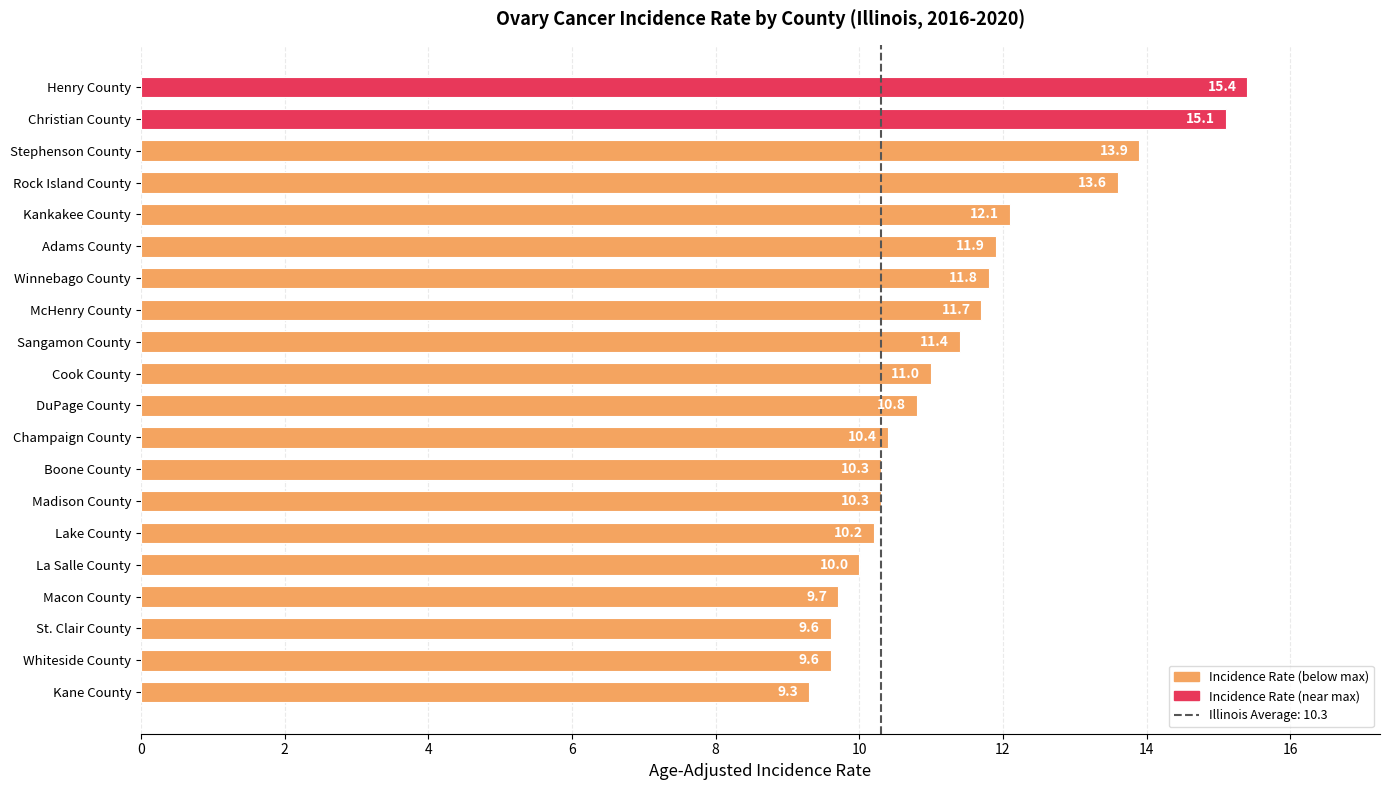

Which has a higher value, Whiteside County or Kane County?

Whiteside County